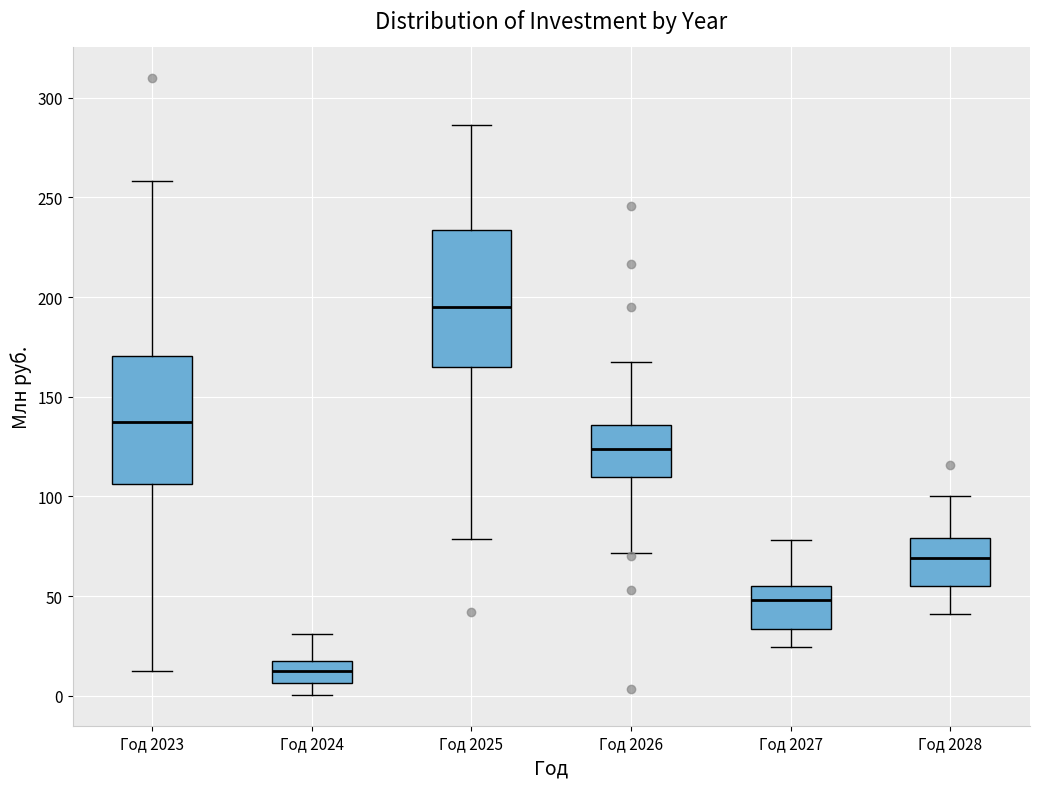

Reading left to right, transcribe this box plot: for each box, give where its median line is, the range the box spans, and where its two whiskers end, as read against the y-axis. The values are not printed on the chart, so give them approximately, as read against the axis.

Год 2023: median 135, box 105 to 170, whiskers 15 to 260
Год 2024: median 10, box 5 to 15, whiskers 0 to 30
Год 2025: median 195, box 165 to 235, whiskers 80 to 285
Год 2026: median 125, box 110 to 135, whiskers 70 to 165
Год 2027: median 50, box 35 to 55, whiskers 25 to 80
Год 2028: median 70, box 55 to 80, whiskers 40 to 100